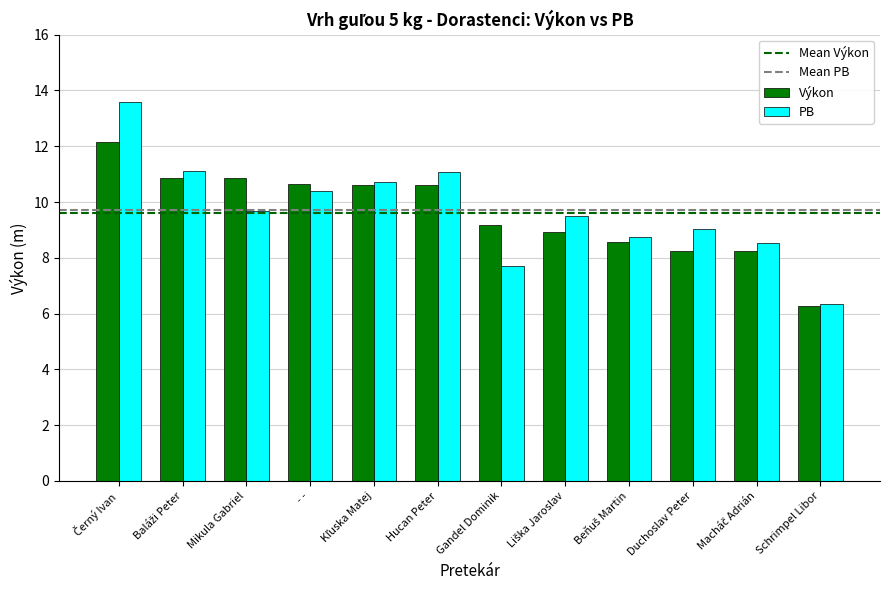

Between Mikula Gabriel and Gandel Dominik, which series saw the biggest shift?

PB